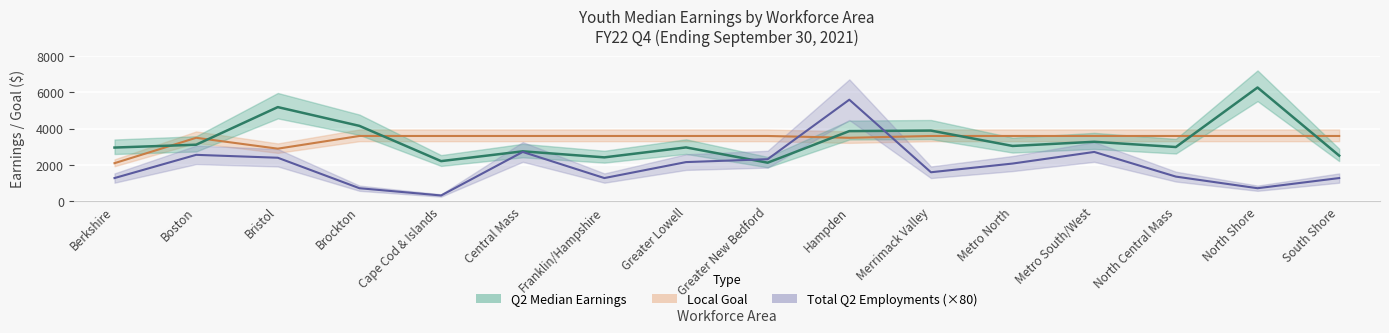

Reading left to right, what are all the values shown in this chart?

Local Goal: Berkshire=2100.0	Boston=3500.0	Bristol=2900.0	Brockton=3600.0	Cape Cod & Islands=3600.0	Central Mass=3600.0	Franklin/Hampshire=3600.0	Greater Lowell=3600.0	Greater New Bedford=3600.0	Hampden=3500.0	Merrimack Valley=3600.0	Metro North=3600.0	Metro South/West=3600.0	North Central Mass=3600.0	North Shore=3600.0	South Shore=3600.0
Q2 Median Earnings: Berkshire=2961.6	Boston=3117.6	Bristol=5191.3	Brockton=4156.5	Cape Cod & Islands=2214.0	Central Mass=2754.2	Franklin/Hampshire=2421.0	Greater Lowell=2970.0	Greater New Bedford=2126.9	Hampden=3868.9	Merrimack Valley=3897.3	Metro North=3050.1	Metro South/West=3279.5	North Central Mass=2990.4	North Shore=6272.0	South Shore=2516.4
Total Q2 Employments (×80): Berkshire=1280.0	Boston=2560.0	Bristol=2400.0	Brockton=720.0	Cape Cod & Islands=320.0	Central Mass=2720.0	Franklin/Hampshire=1280.0	Greater Lowell=2160.0	Greater New Bedford=2320.0	Hampden=5600.0	Merrimack Valley=1600.0	Metro North=2080.0	Metro South/West=2720.0	North Central Mass=1360.0	North Shore=720.0	South Shore=1280.0